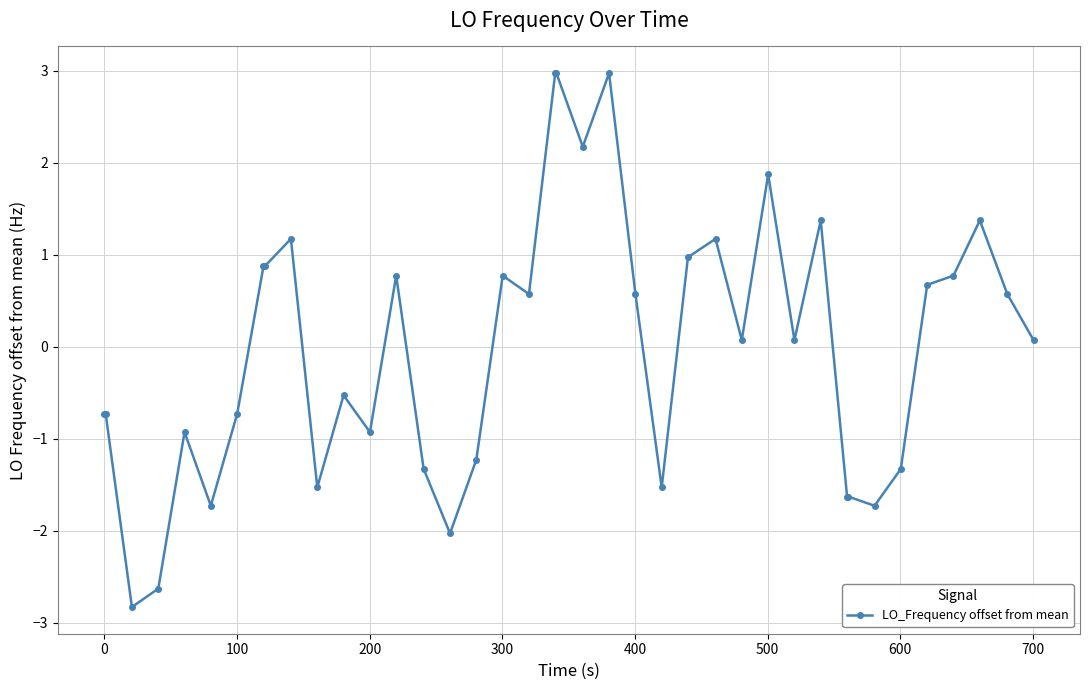

Count the number of categories in the chart.

40